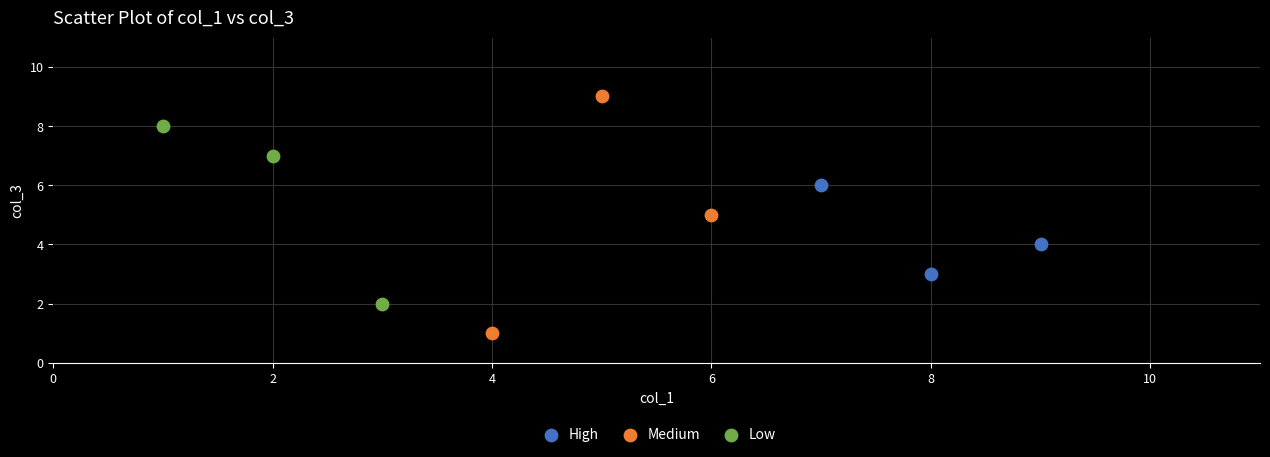

Which series has the largest Y range (max minus min)?

Medium